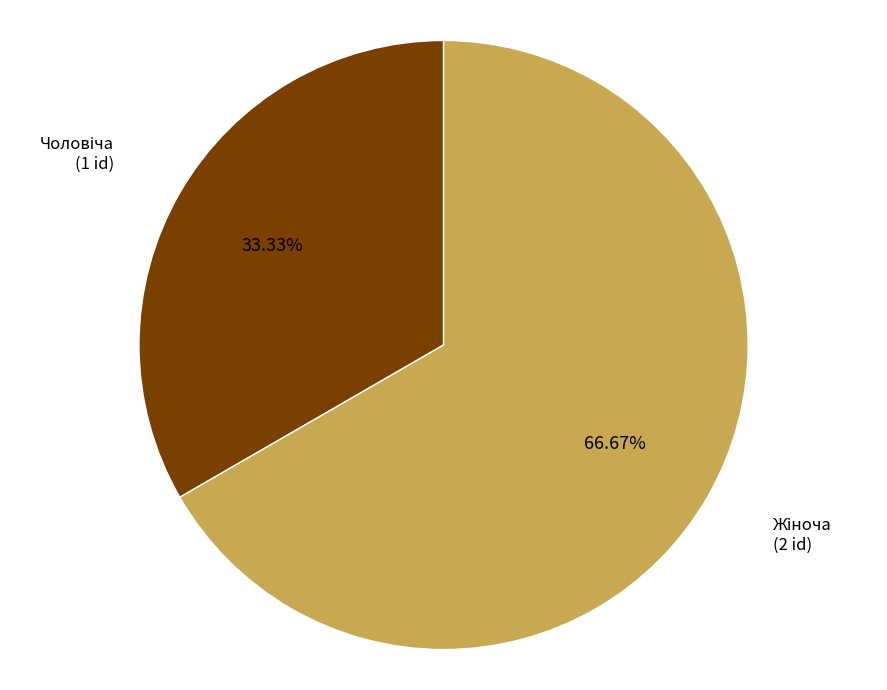

Is there a majority slice in this chart?

Yes